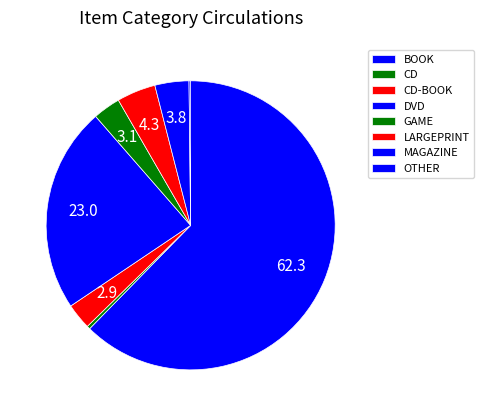

To the nearest percent, what percentage of the pie is MAGAZINE?

4%